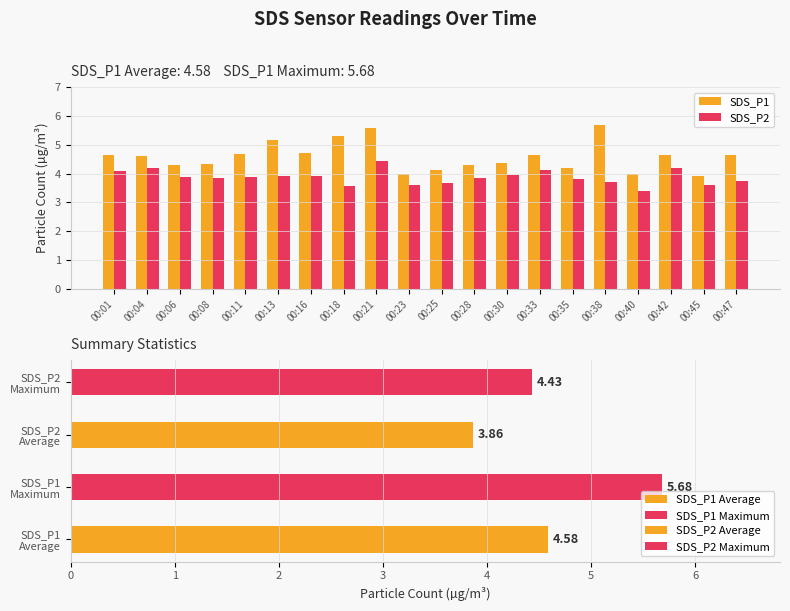

Rank the series by their maximum value, from lowest to highest.

SDS_P2, SDS_P1